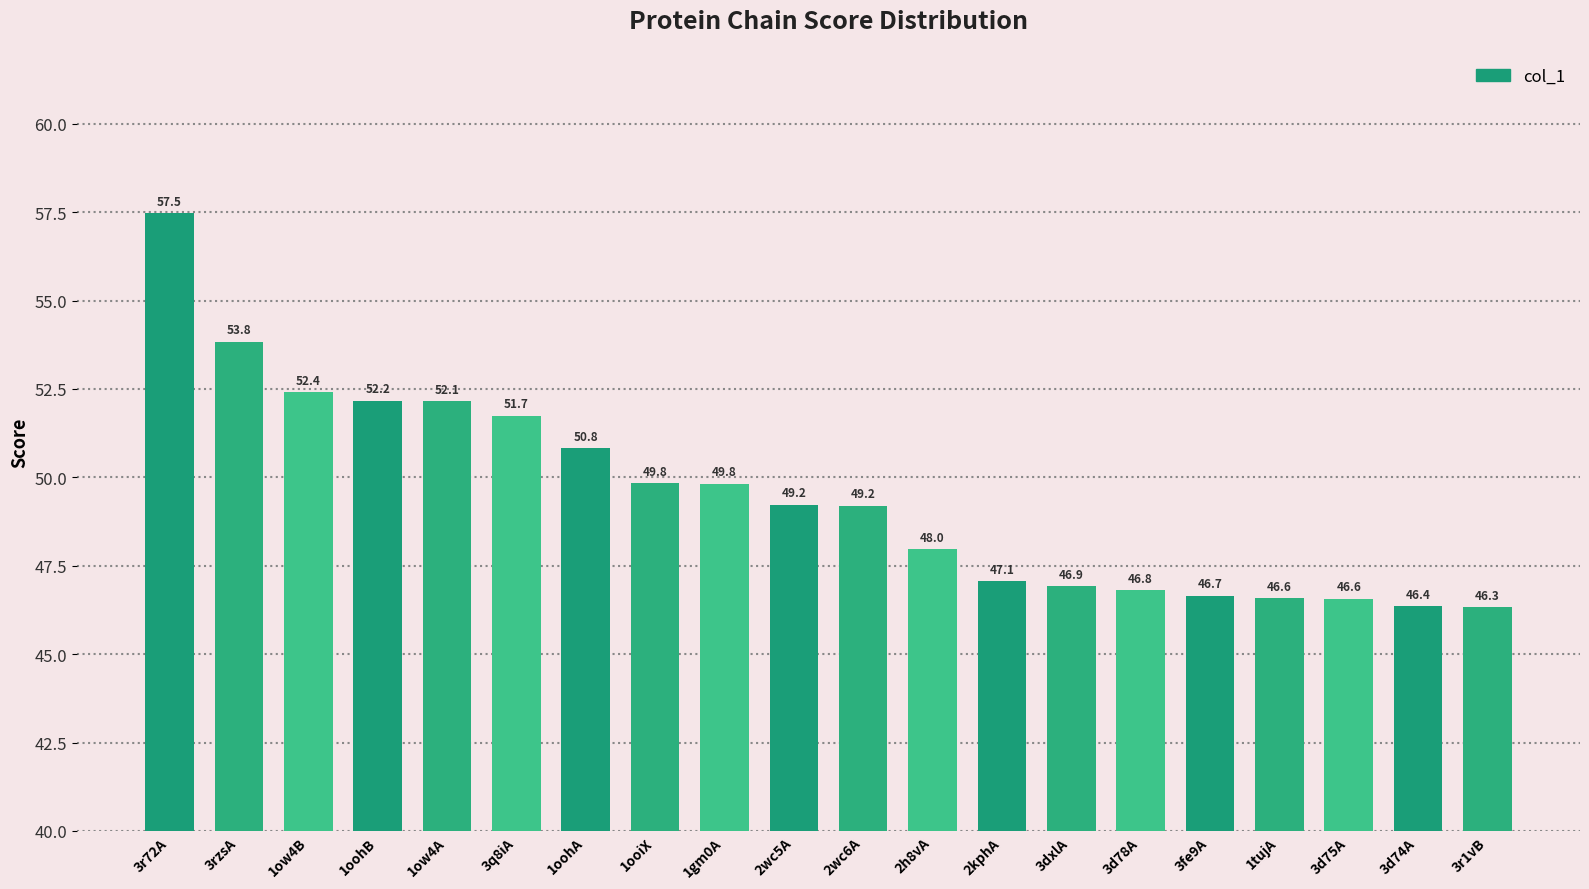

What is the smallest value displayed?

46.3